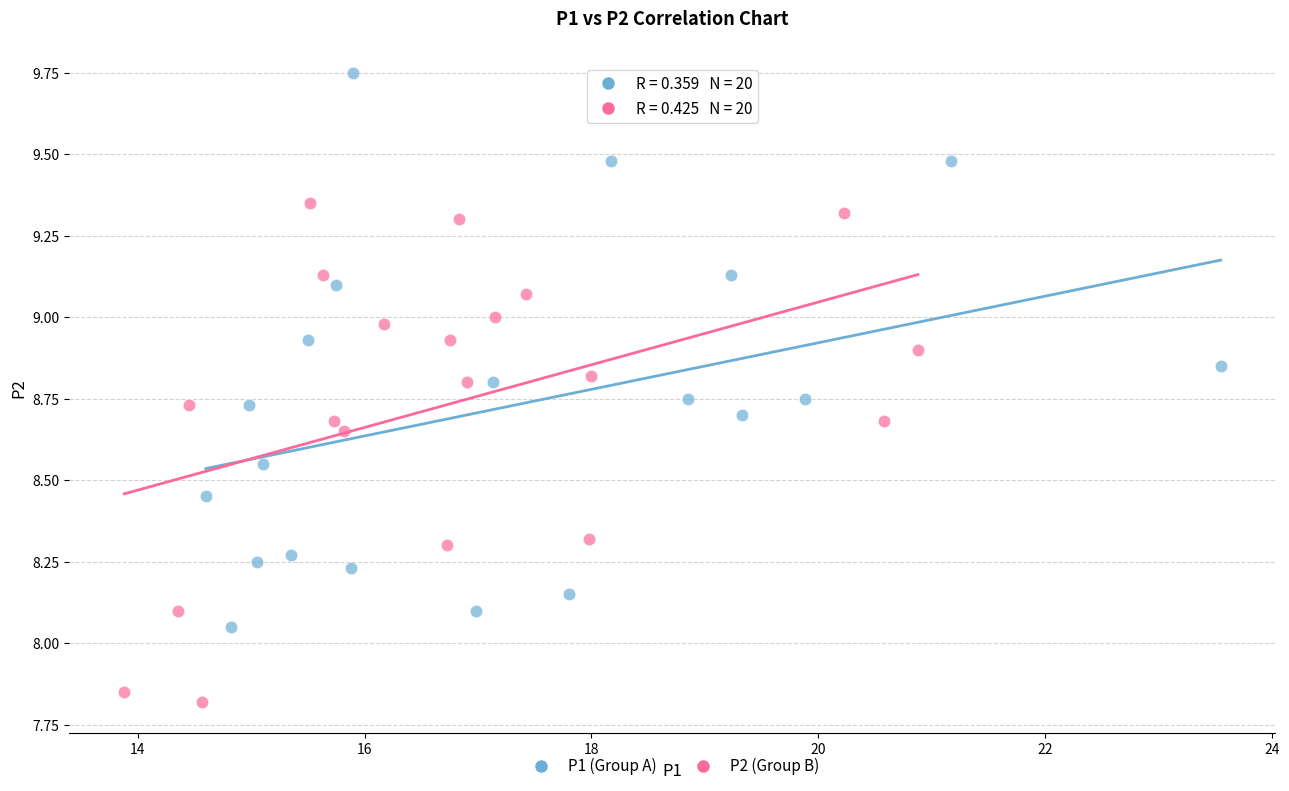

What are all the series names shown in the legend?

P1 (Group A), P2 (Group B)